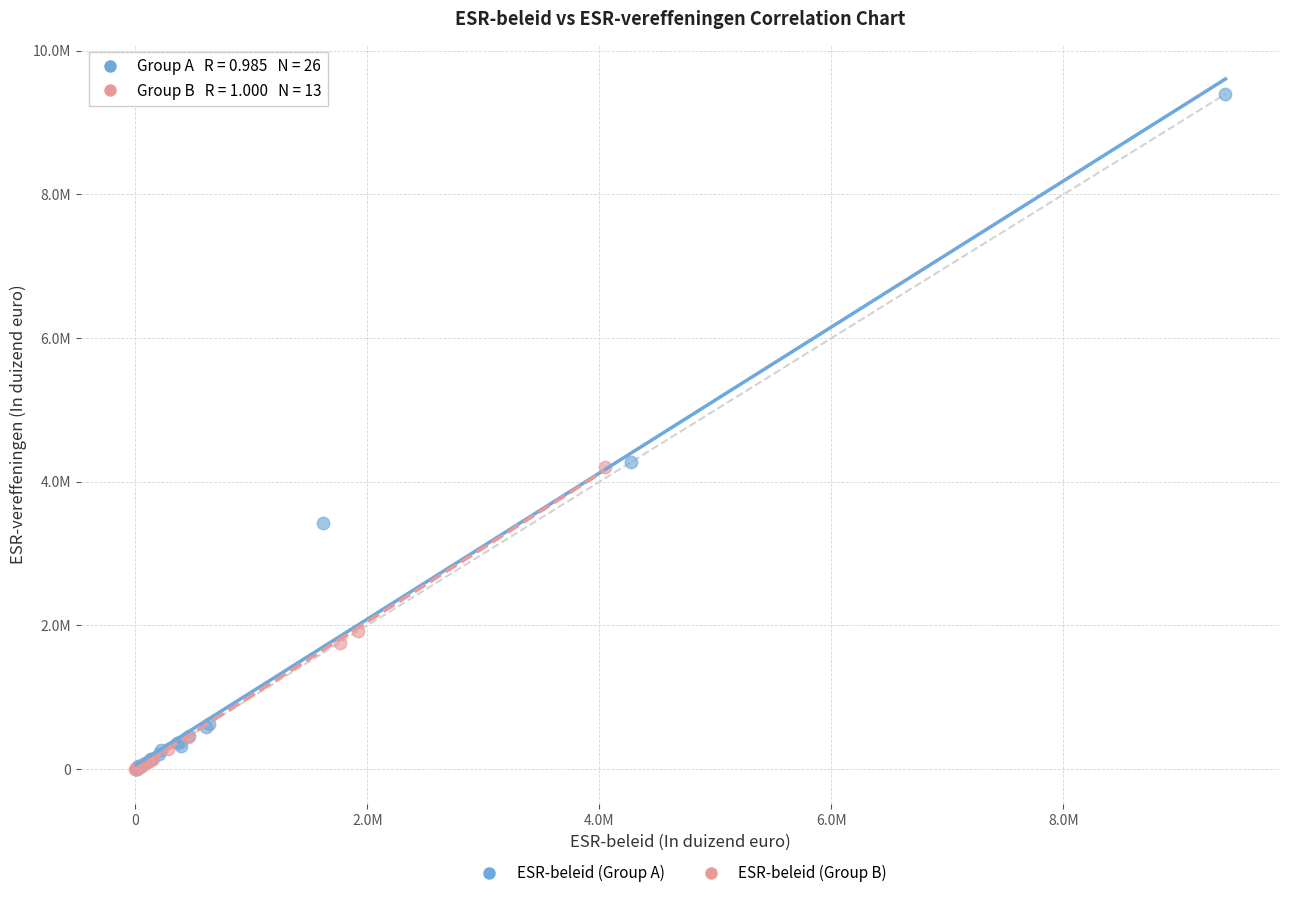

What are all the series names shown in the legend?

ESR-beleid (Group A), ESR-beleid (Group B)